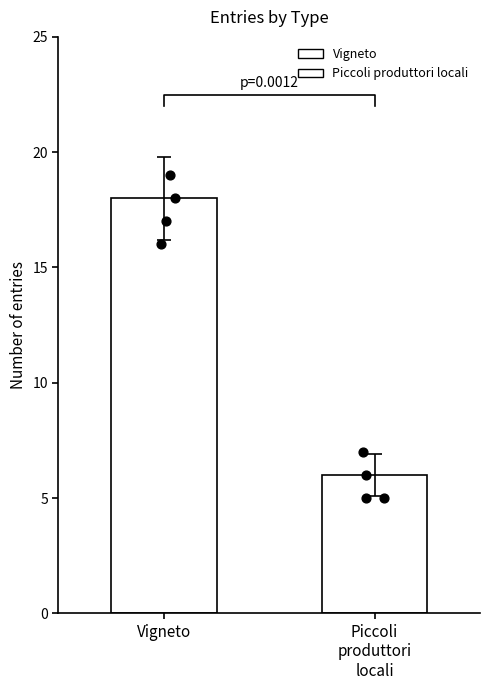

Which series contains the lowest Y value?

Piccoli produttori locali